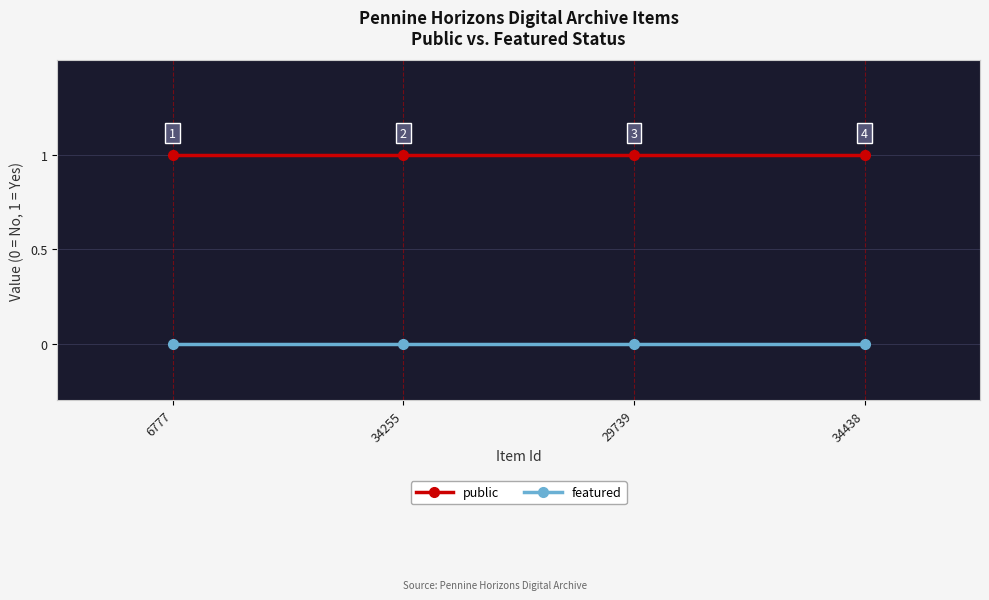

Read the public value at 6777.

1